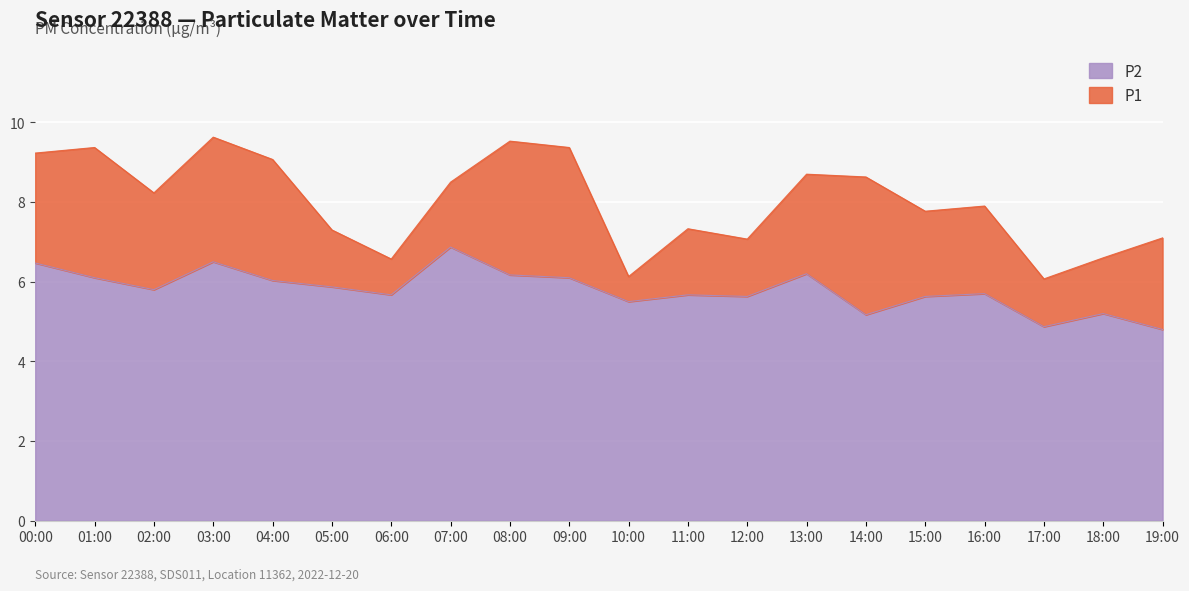

What is the label of the 10th point from the right?

10:00